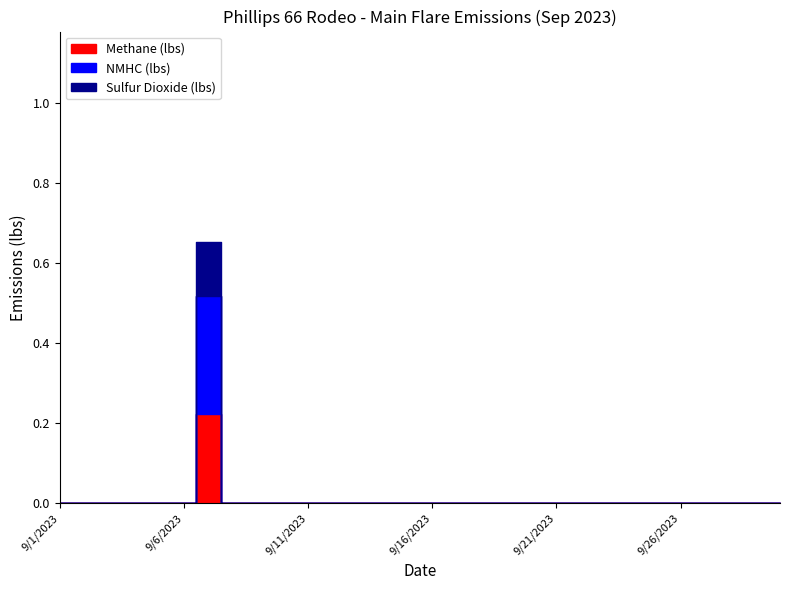

True or false: Sulfur Dioxide (lbs) and NMHC (lbs) intersect in this chart.

False